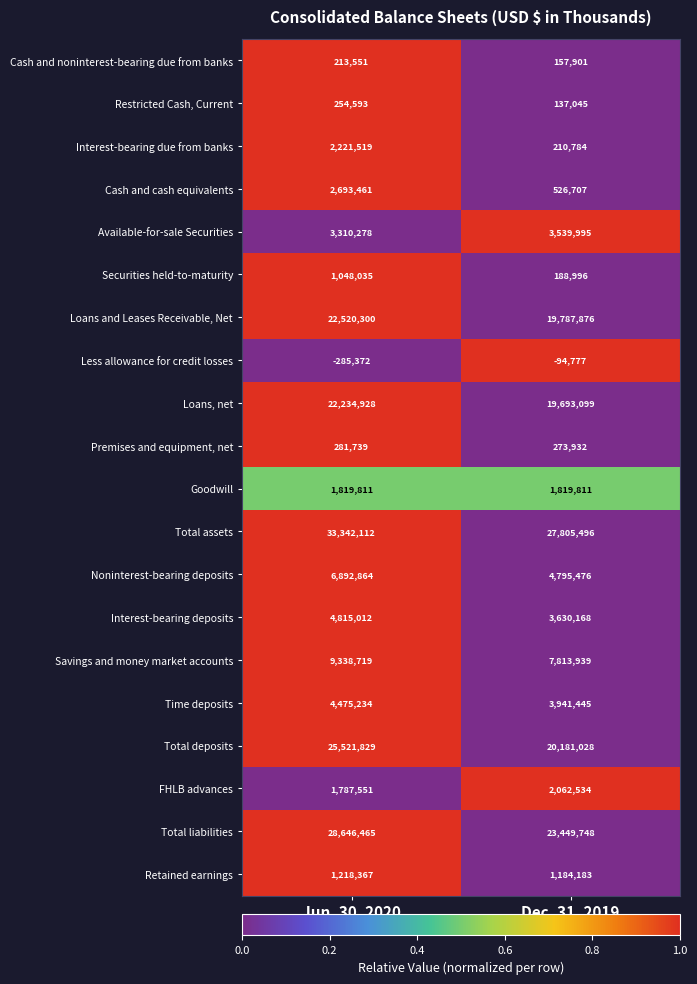

The value of Noninterest-bearing deposits at Dec. 31, 2019 is 7725469. True or false?

False